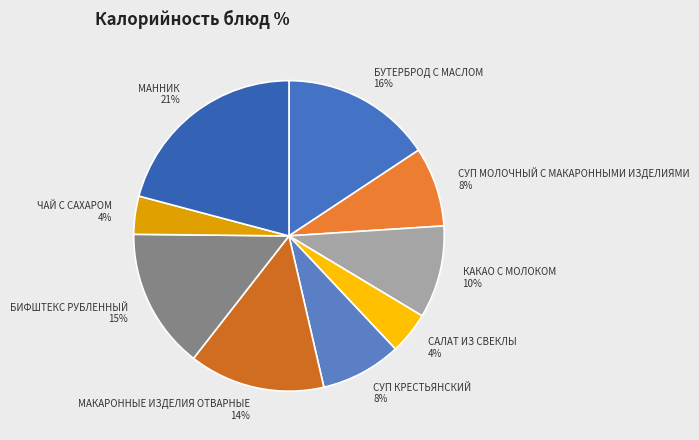

Count the number of slices in the pie.

9